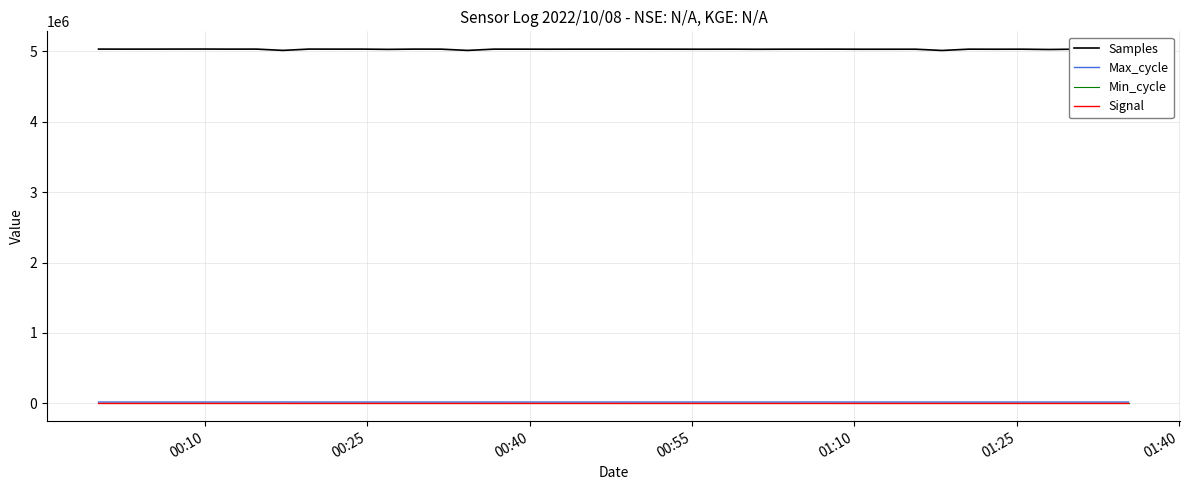

Which series has the largest total across all categories?

Samples